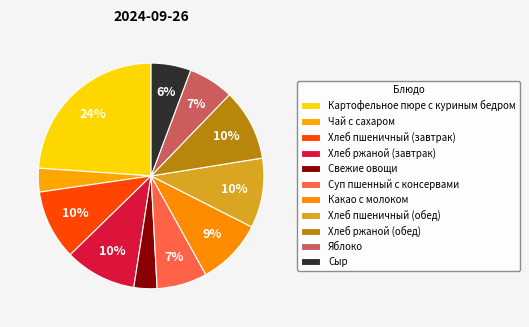

How many segments does this pie chart have?

11